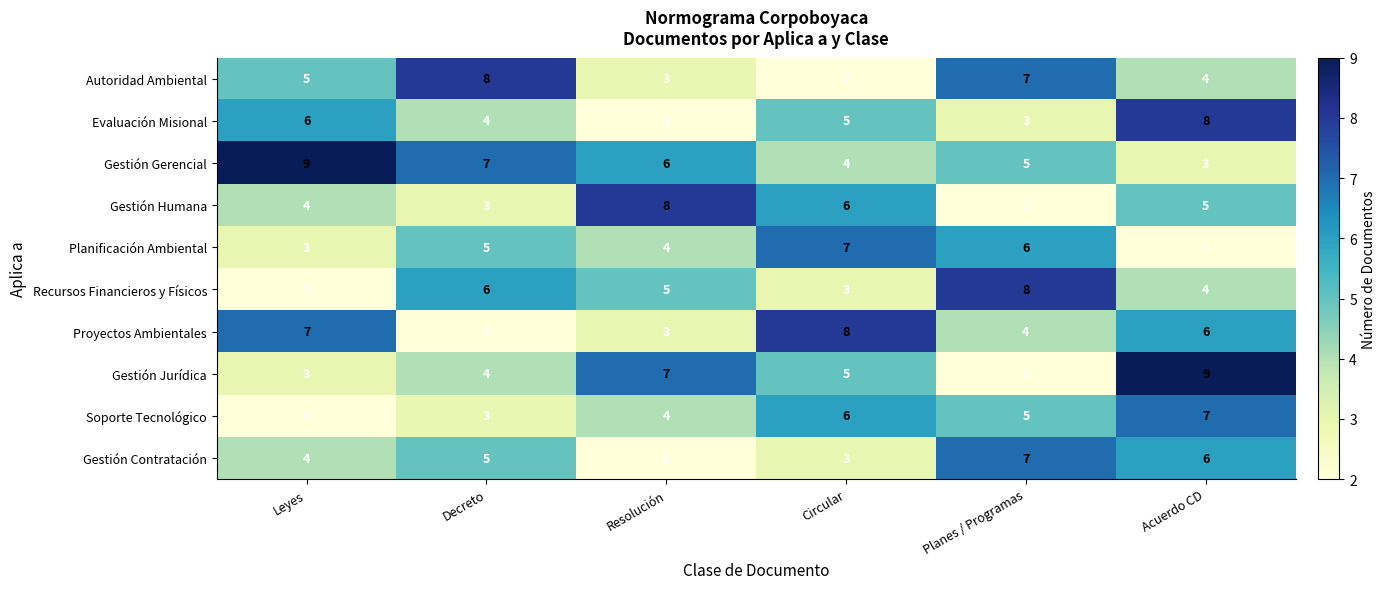

What is the smallest value displayed?

2